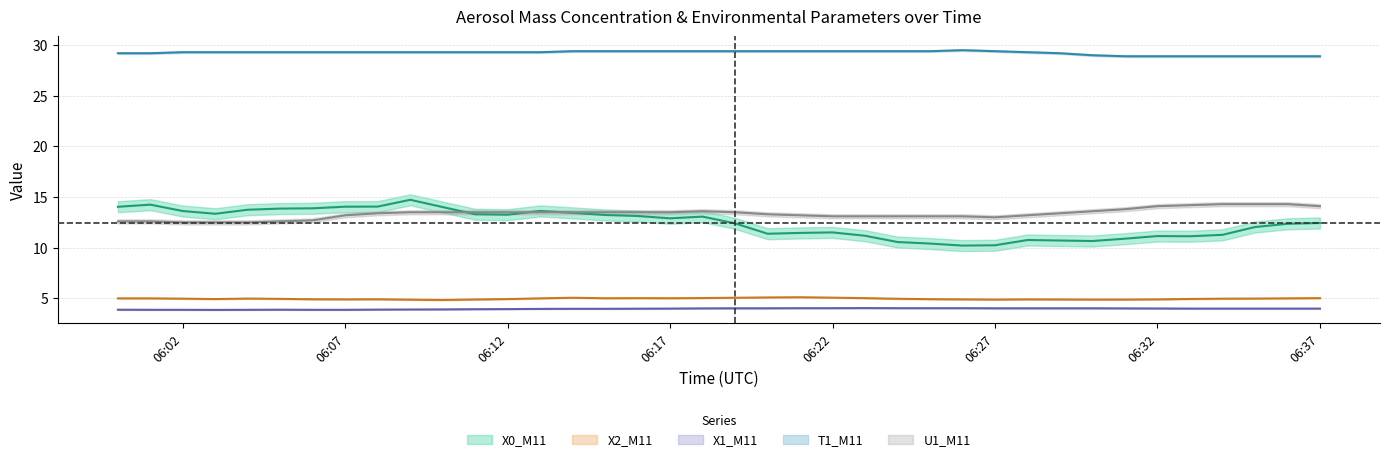

Is it true that X1_M11 equals 4.0 at 06:22?

True